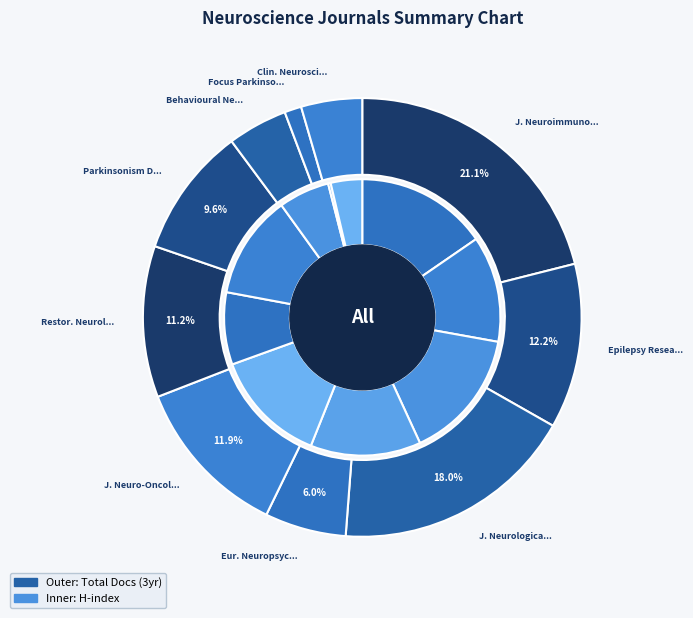

What is the smallest slice in the pie chart?

Focus on Parkinson's Disease